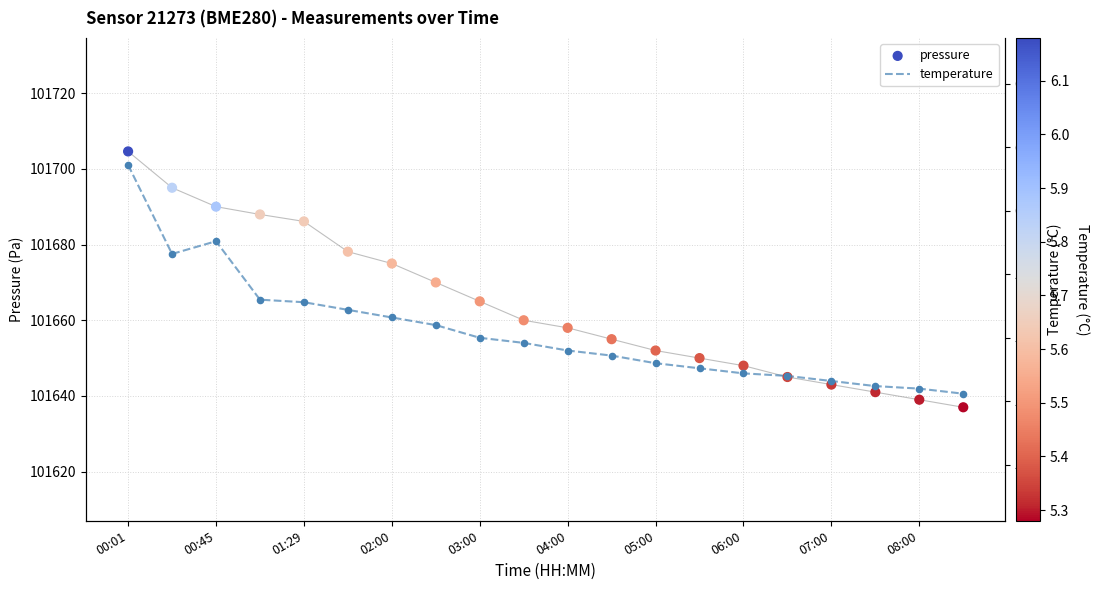

At which category is the sum across all series the highest?

00:01